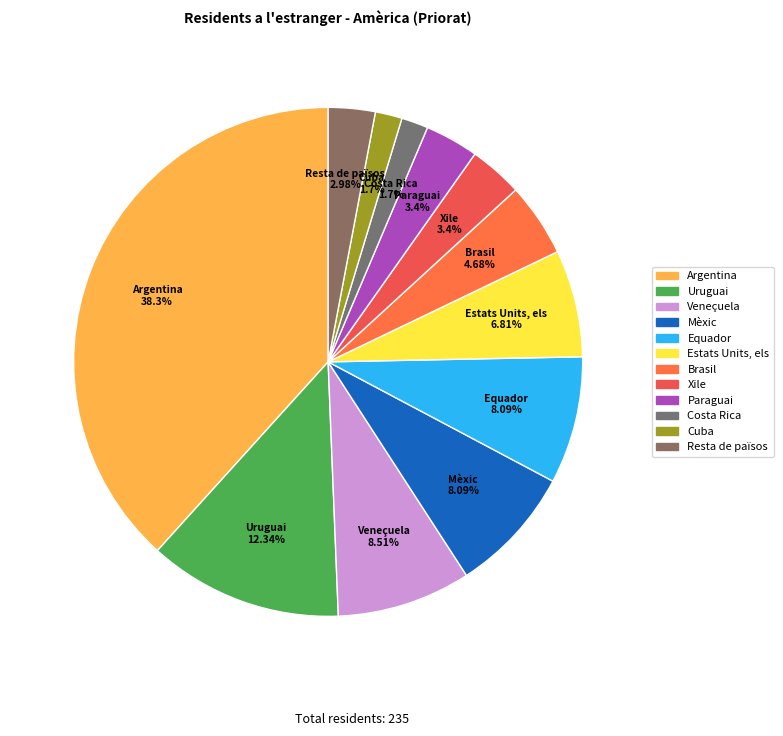

Does Estats Units, els account for over 50% of the chart?

No